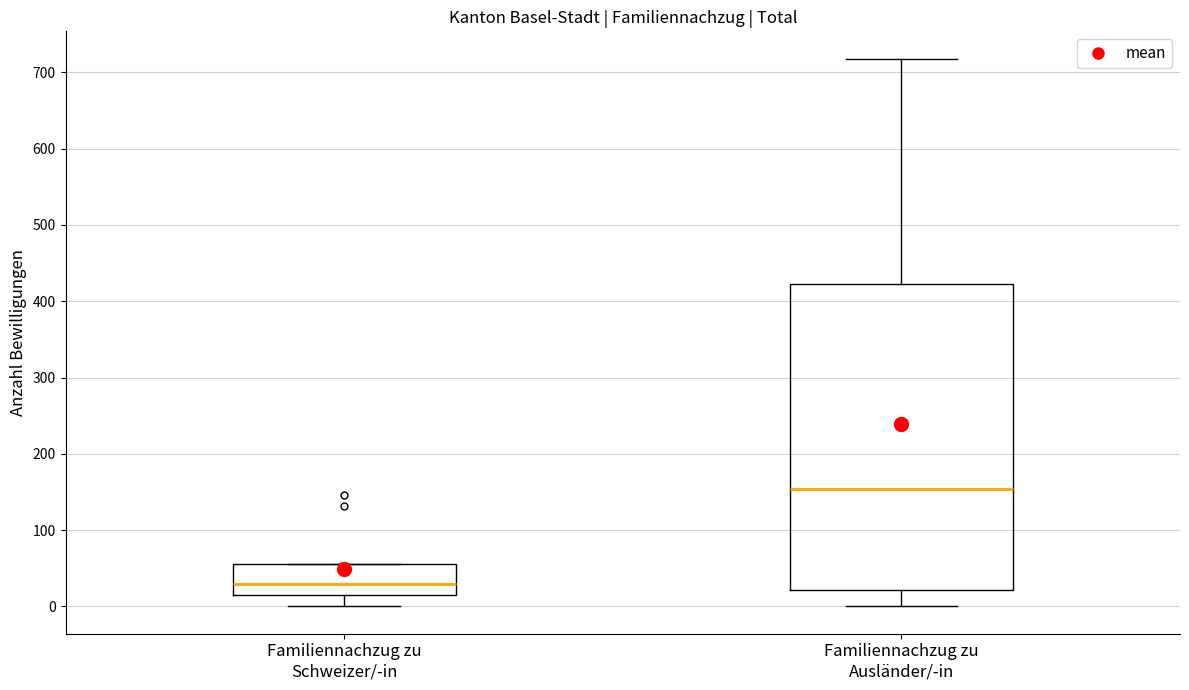

Comparing the boxes themselves (not the whiskers), which one is the tallest?

Familiennachzug zu Ausländer/-in